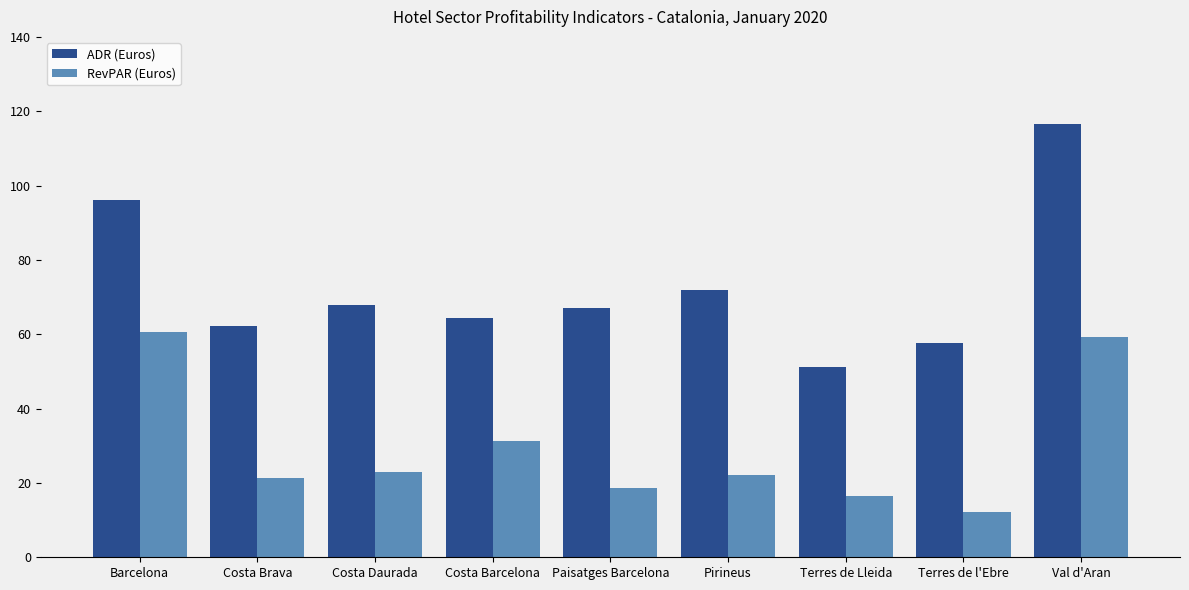

Rank the series at Terres de l'Ebre from highest to lowest value.

ADR (Euros), RevPAR (Euros)